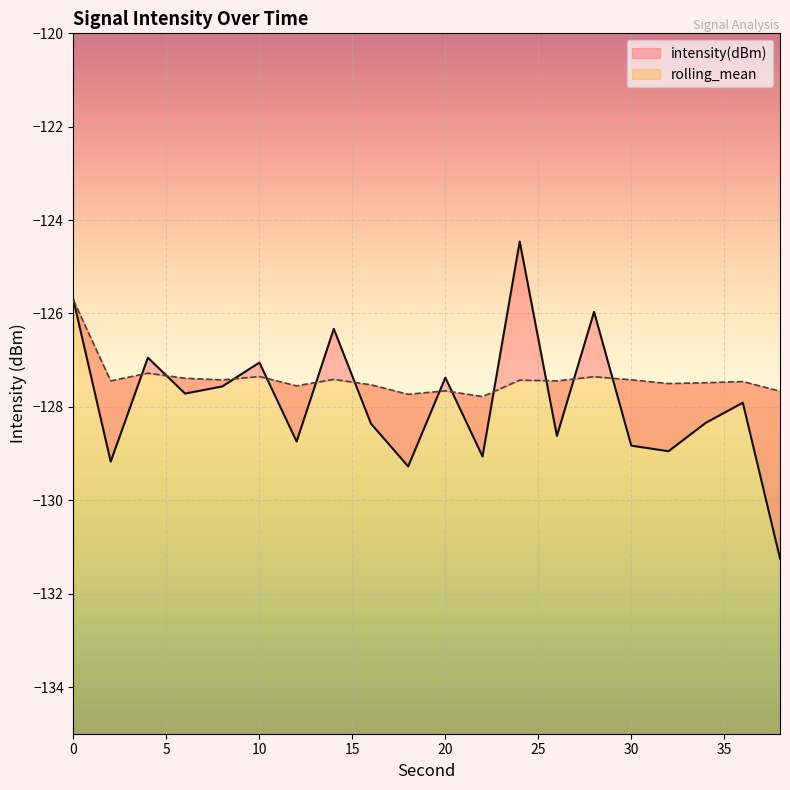

How many intersections are there between rolling_mean and intensity(dBm)?

12